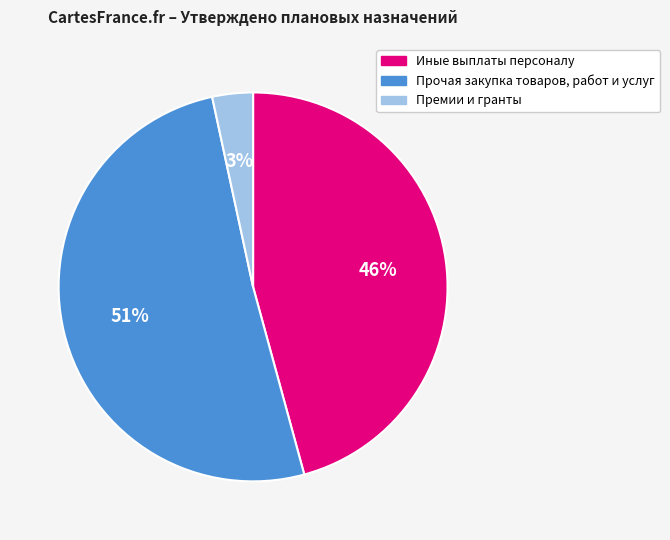

Which category accounts for the majority?

Прочая закупка товаров, работ и услуг